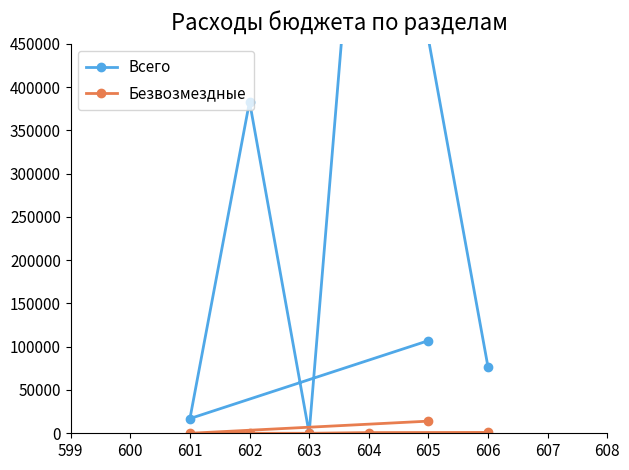

True or false: Безвозмездные and Всего cross at least once.

False